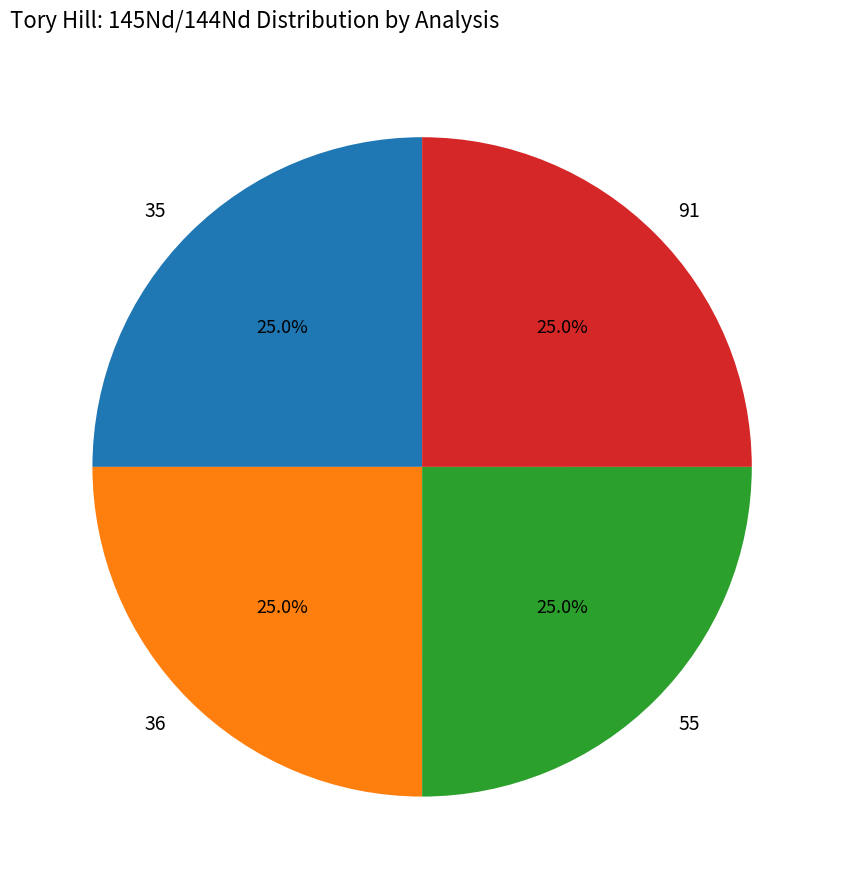

Is it true that 55 is 36% of the pie?

False